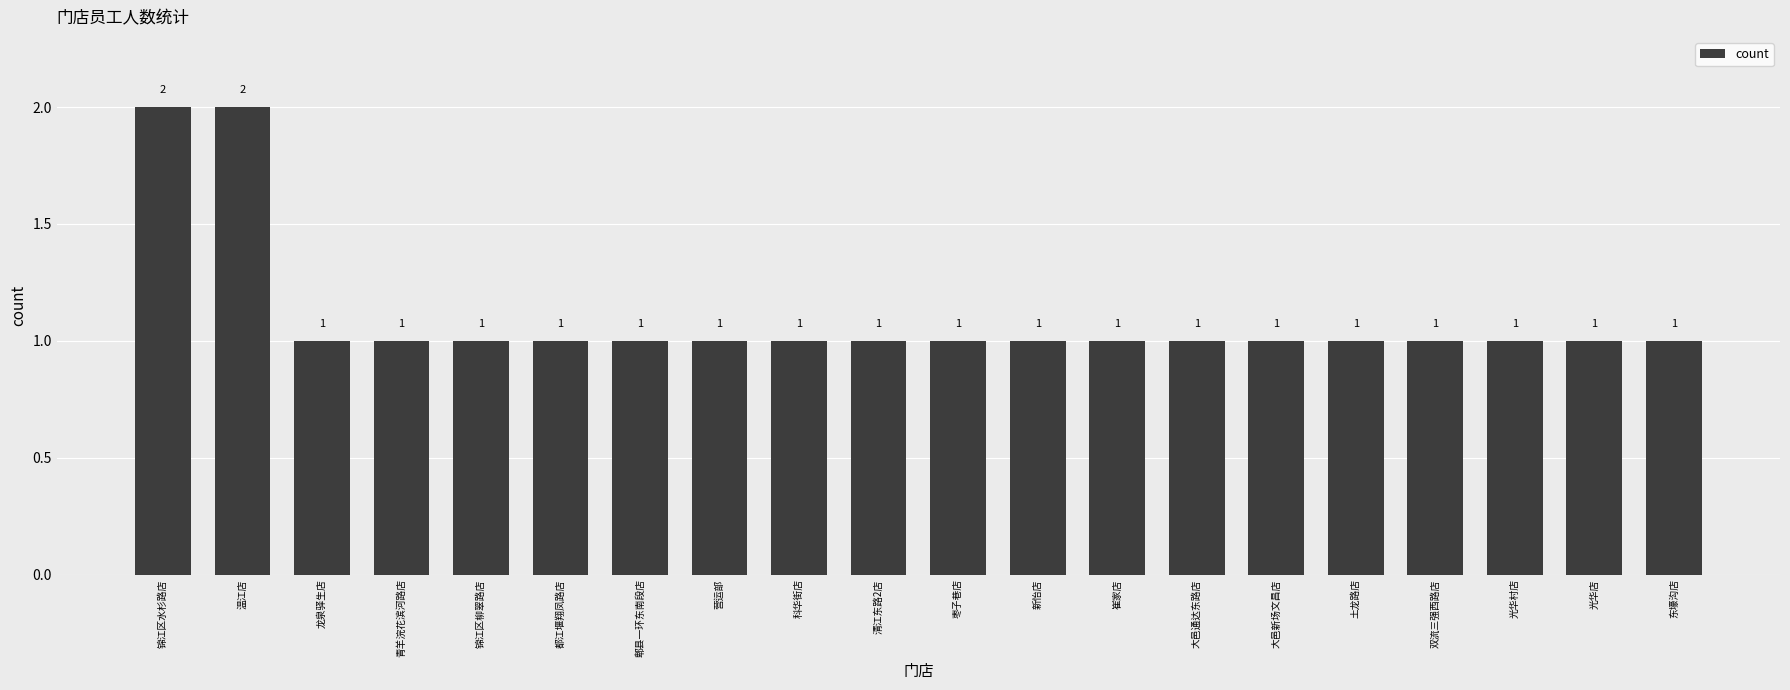

What is the label of the 9th bar from the left?

科华街店